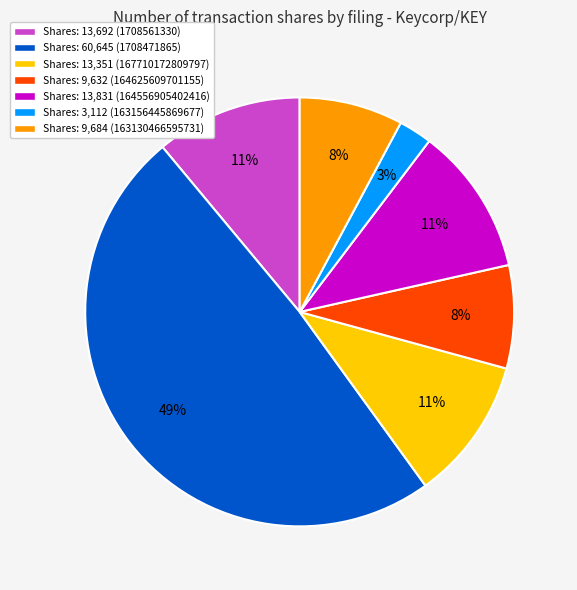

Between Shares: 13,831 (164556905402416) and Shares: 9,684 (163130466595731), which is larger?

Shares: 13,831 (164556905402416)